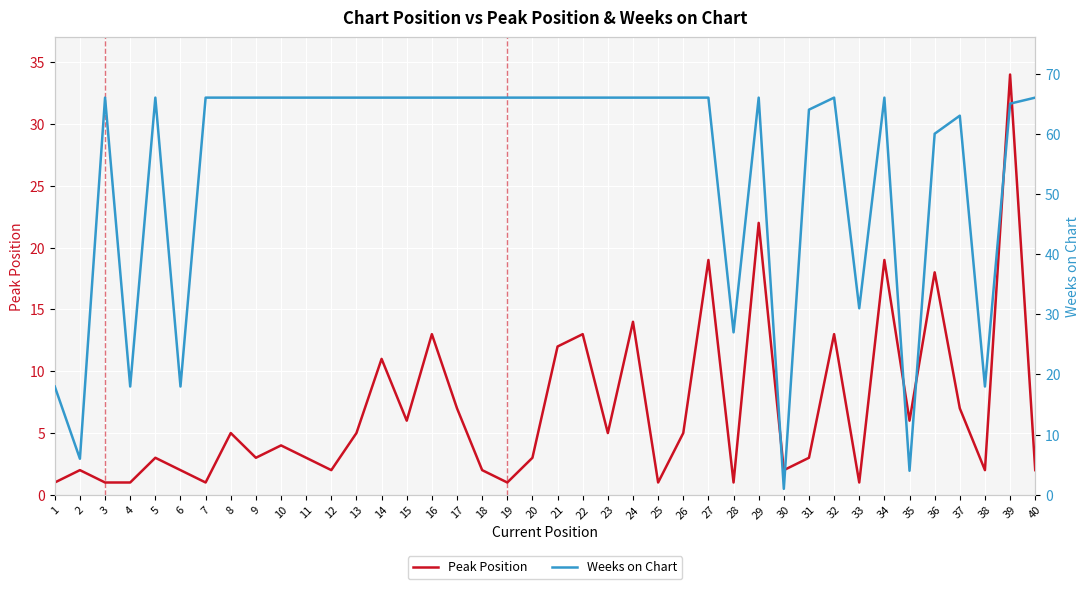

Between 15 and 14, which is larger?

14